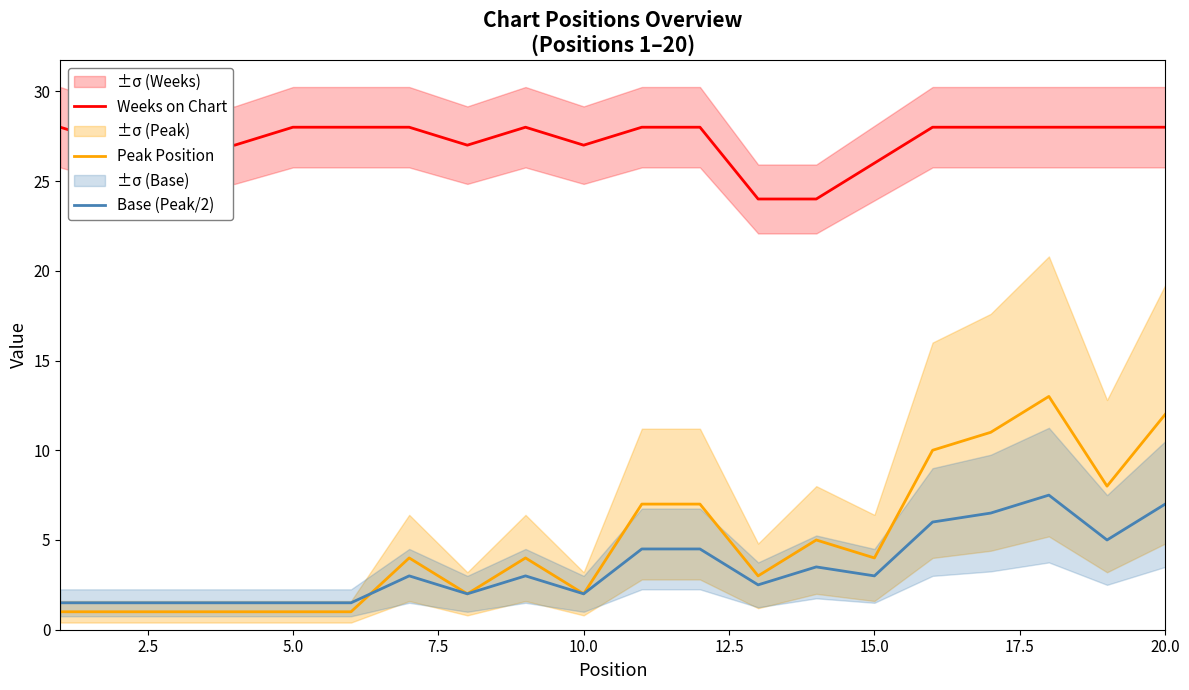

What is the sum of all Weeks on Chart values?

545.0